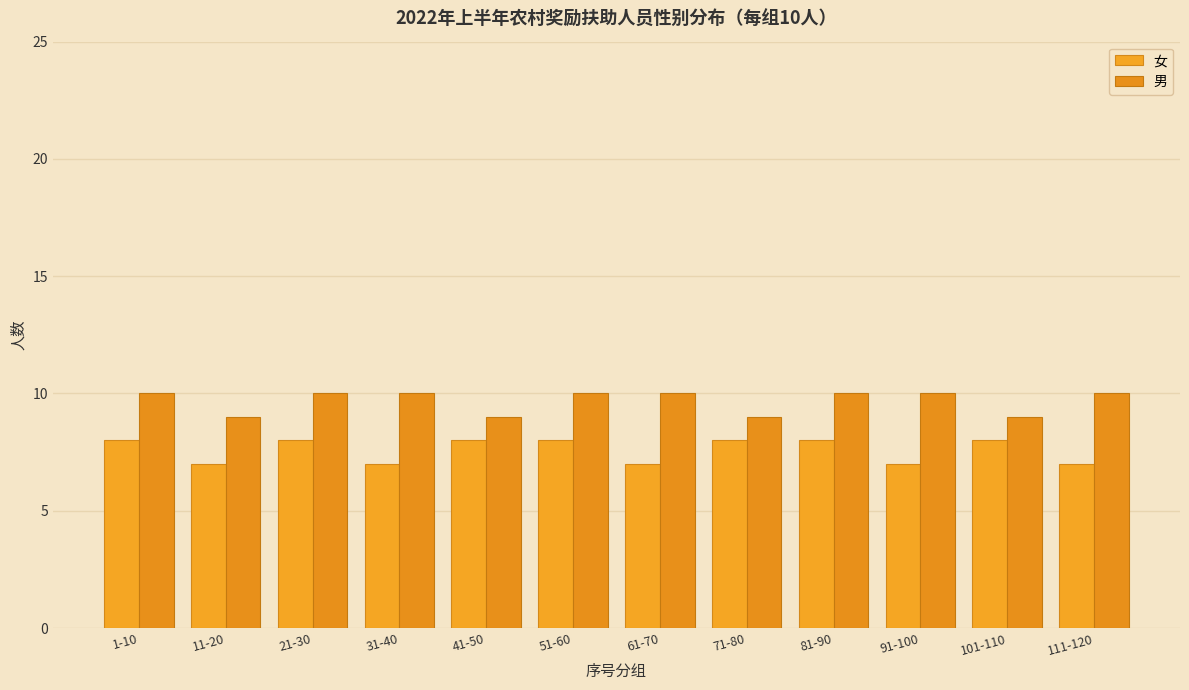

At 61-70, list the series in order from largest to smallest.

男, 女